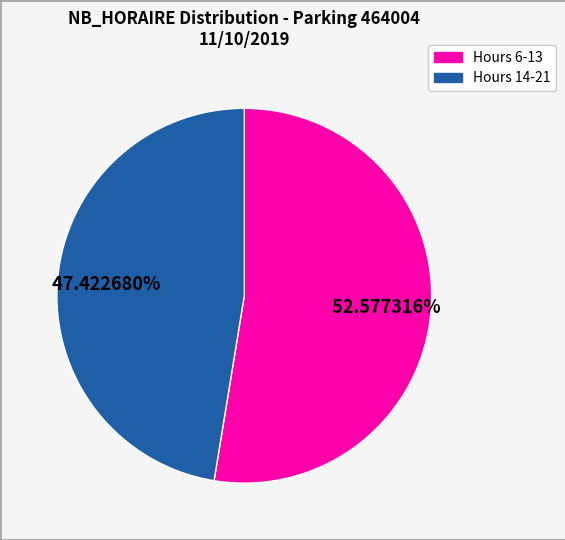

Does any single category account for the majority?

Yes